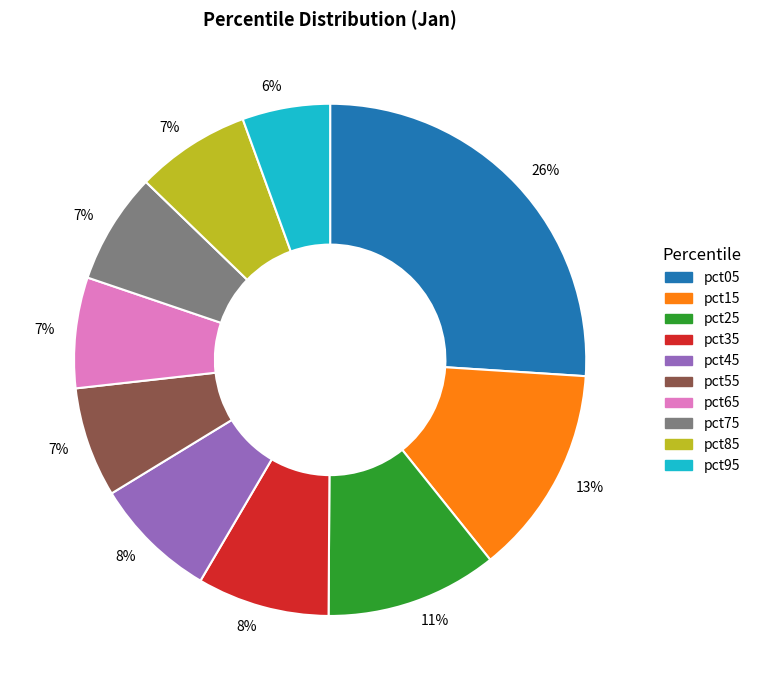

Do pct15 and pct25 together represent more than half of the pie?

No